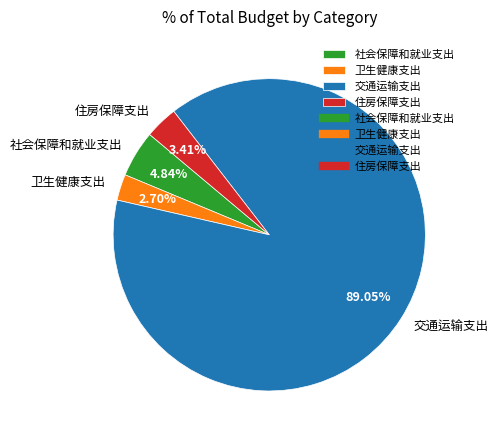

To the nearest percent, what portion does 社会保障和就业支出 represent?

5%